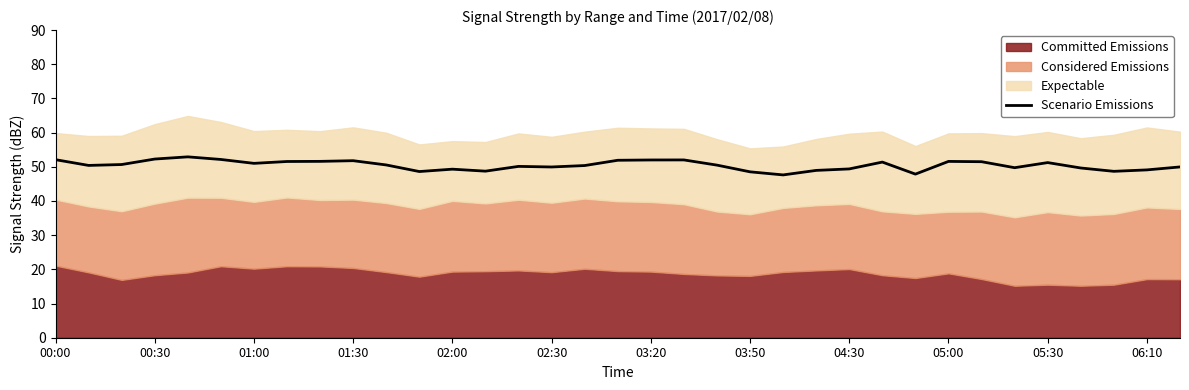

The Scenario Emissions series shows 48.5 at 03:50. True or false?

True